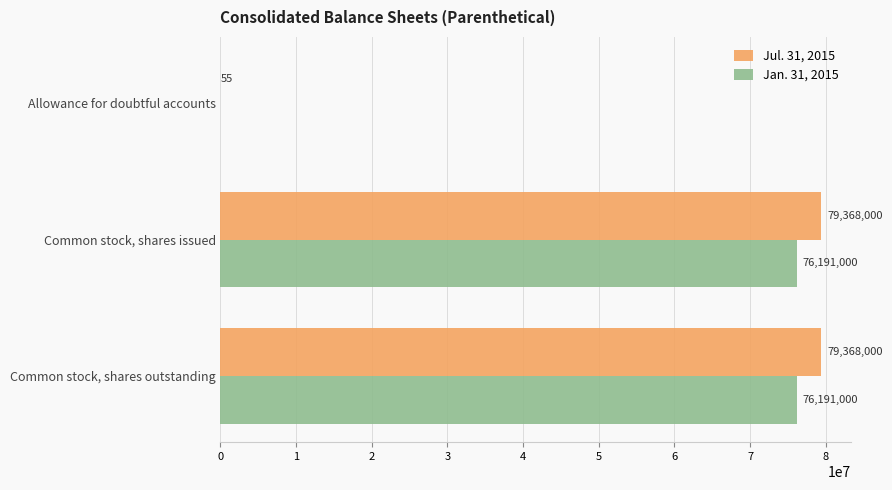

The Jul. 31, 2015 series shows 79368000 at Common stock, shares issued. True or false?

True